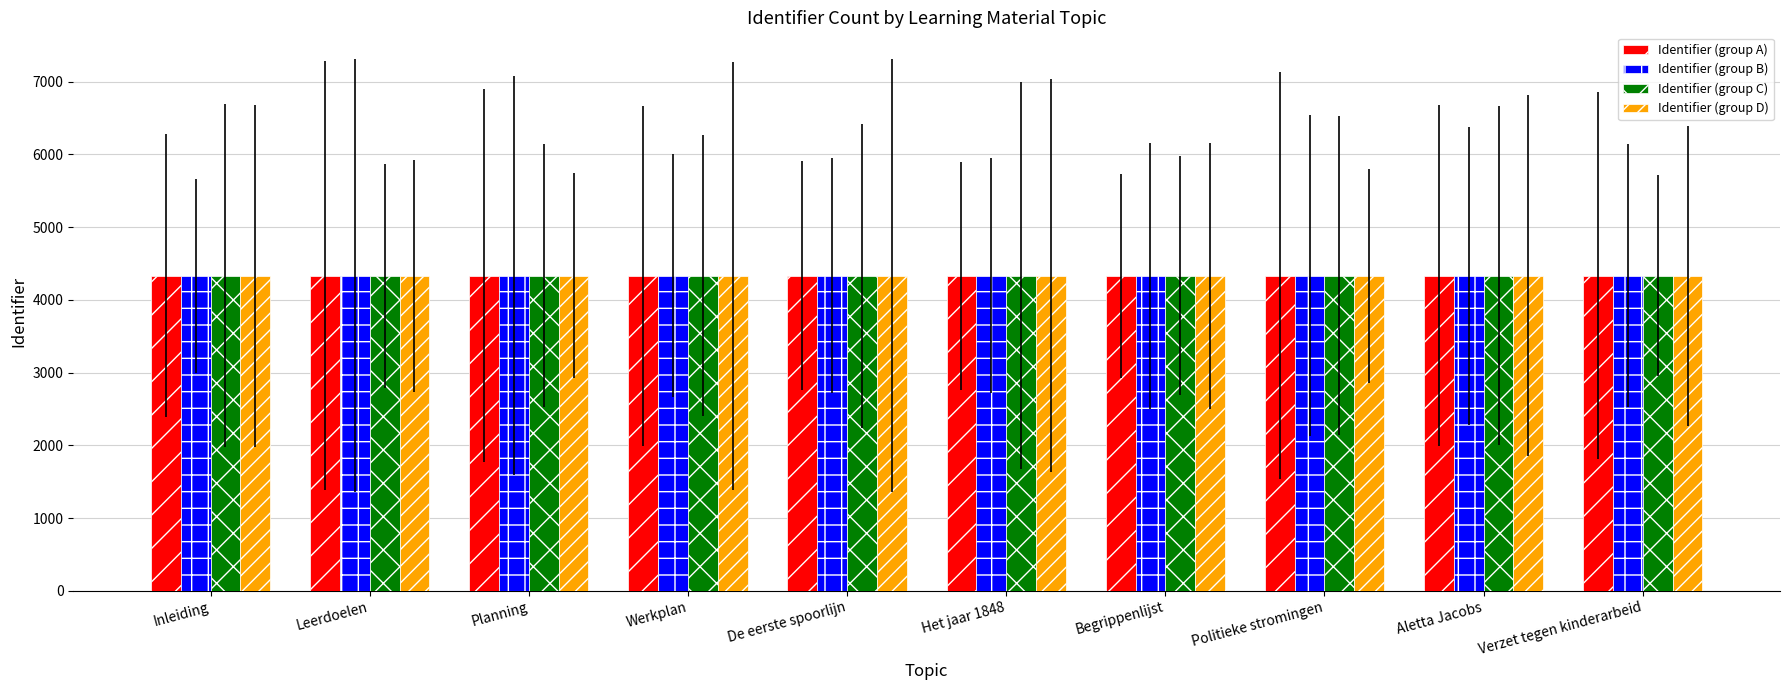

The value of Identifier (group B) at Inleiding is 4331.1. True or false?

True